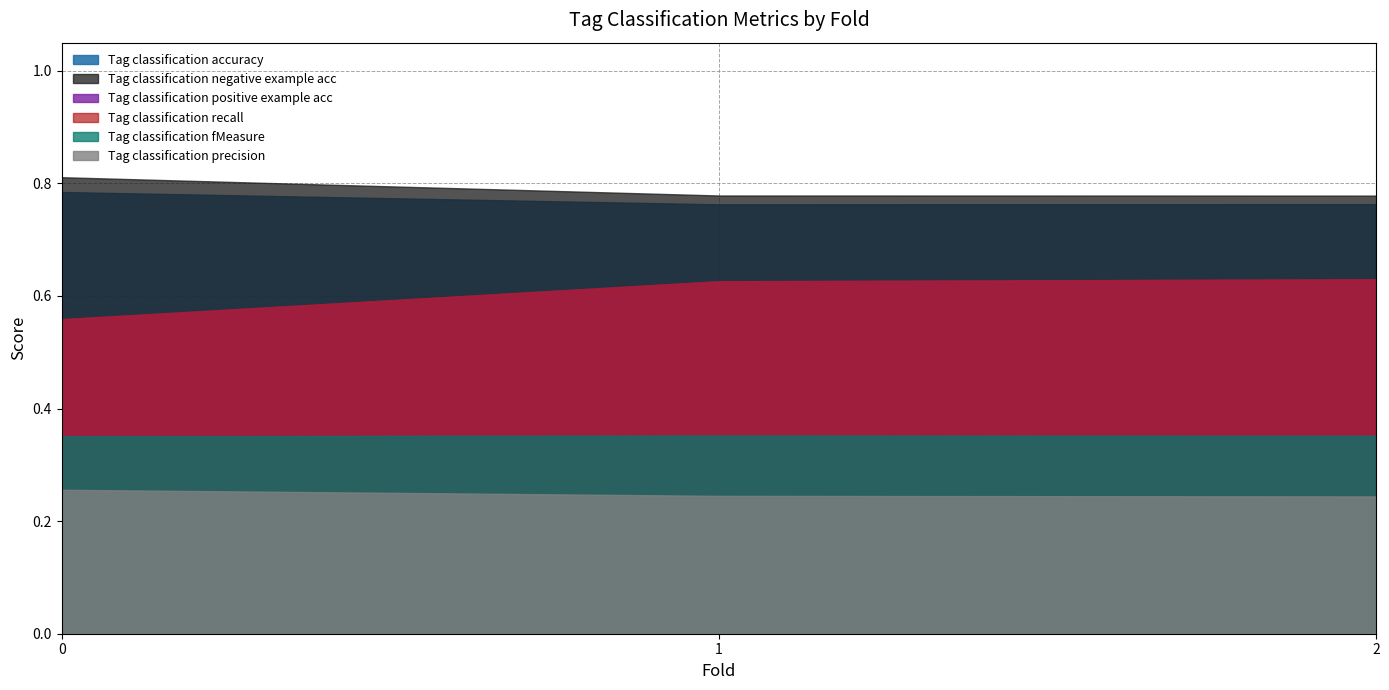

Is it true that Tag classification positive example acc equals 1.1 at 2?

False